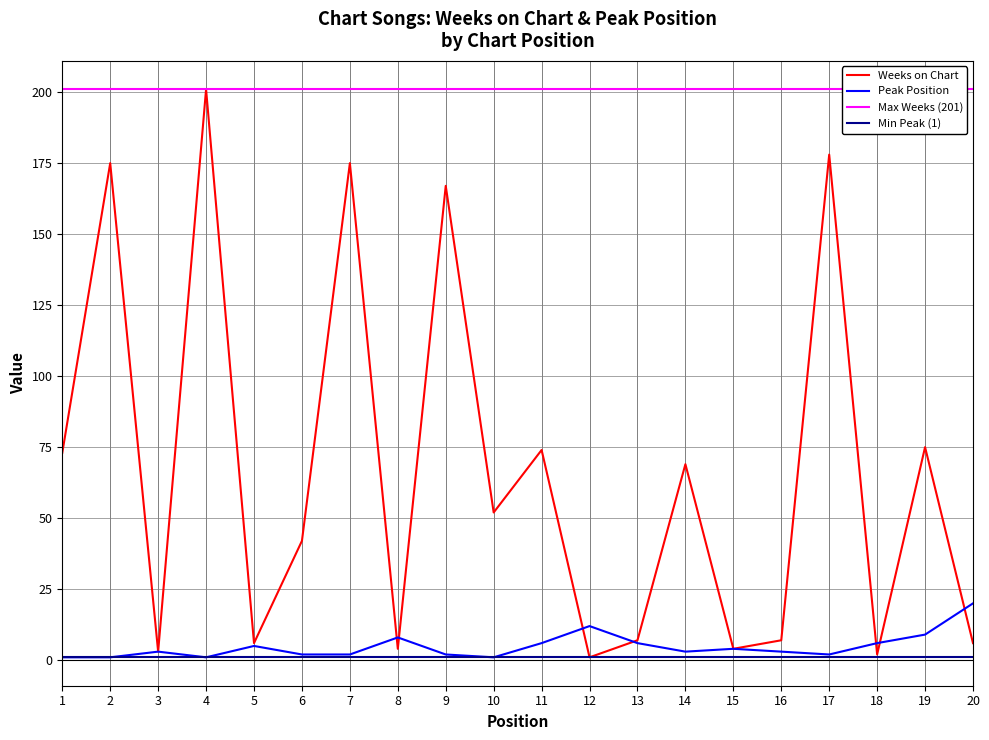

Reading left to right, transcribe all the data shown in this chart.

Weeks on Chart: 73	175	3	201	6	42	175	4	167	52	74	1	7	69	4	7	178	2	75	6
Peak Position: 1	1	3	1	5	2	2	8	2	1	6	12	6	3	4	3	2	6	9	20